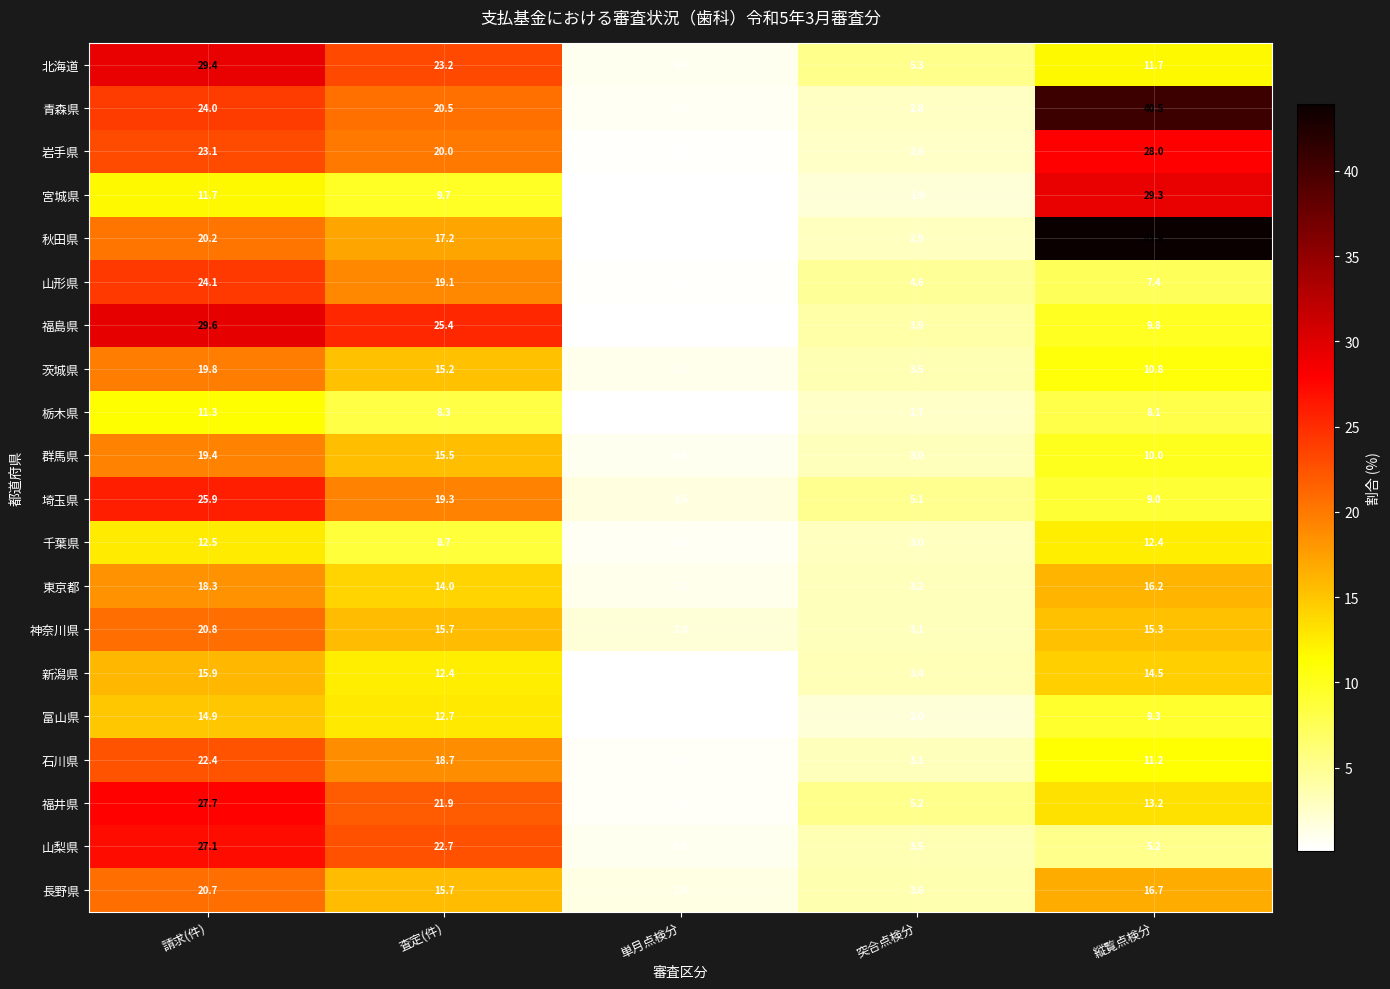

Which category has the highest value across all series?

縦覧点検分